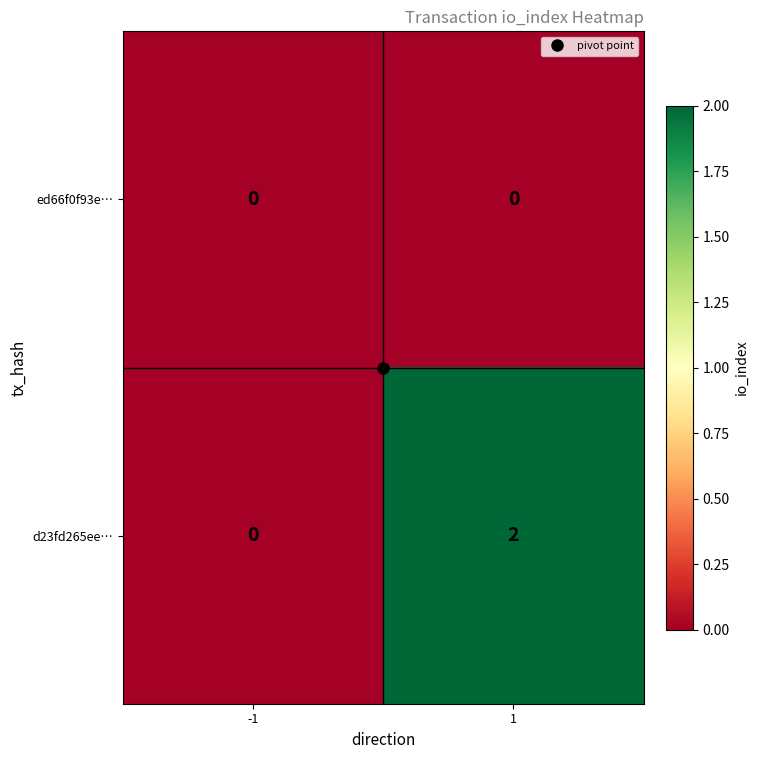

Which series has the largest total across all categories?

d23fd265ee…